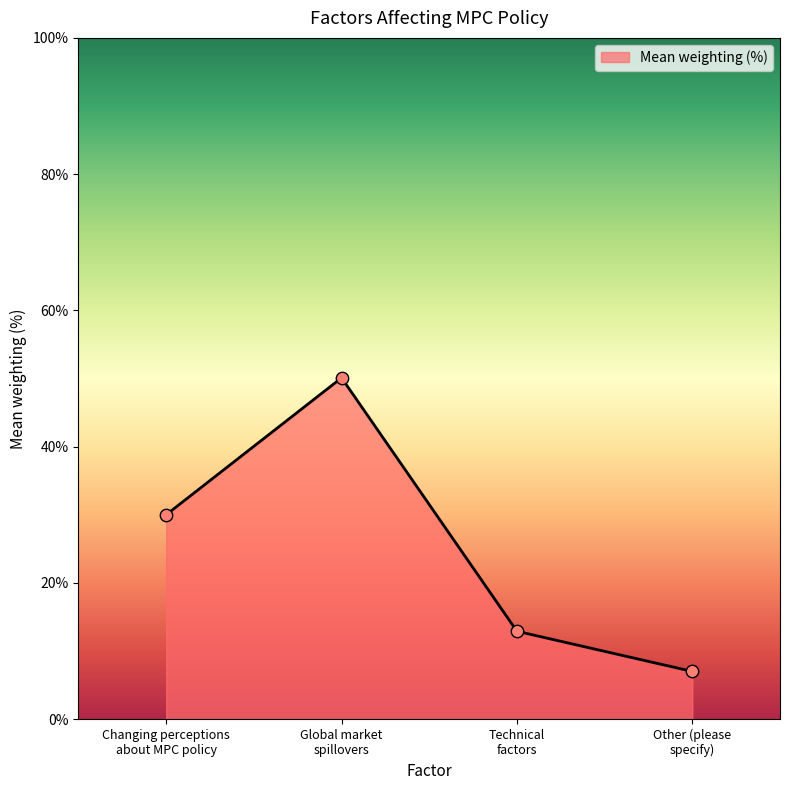

Approximately how many times larger is the value at Changing perceptions
about MPC policy compared to Global market
spillovers?

0.6